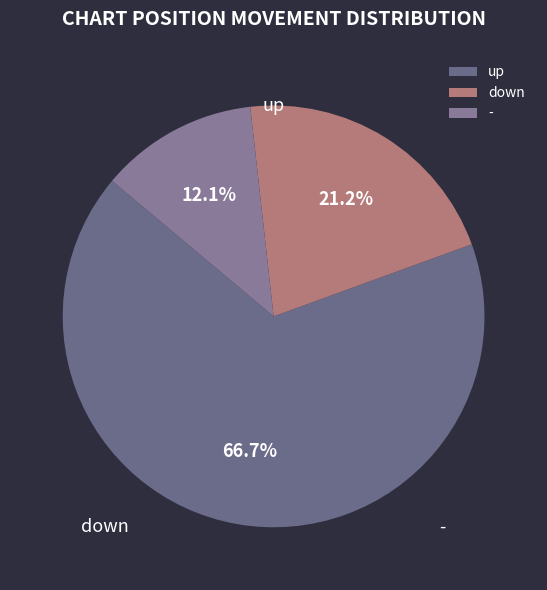

True or false: - accounts for 12% of the total.

True